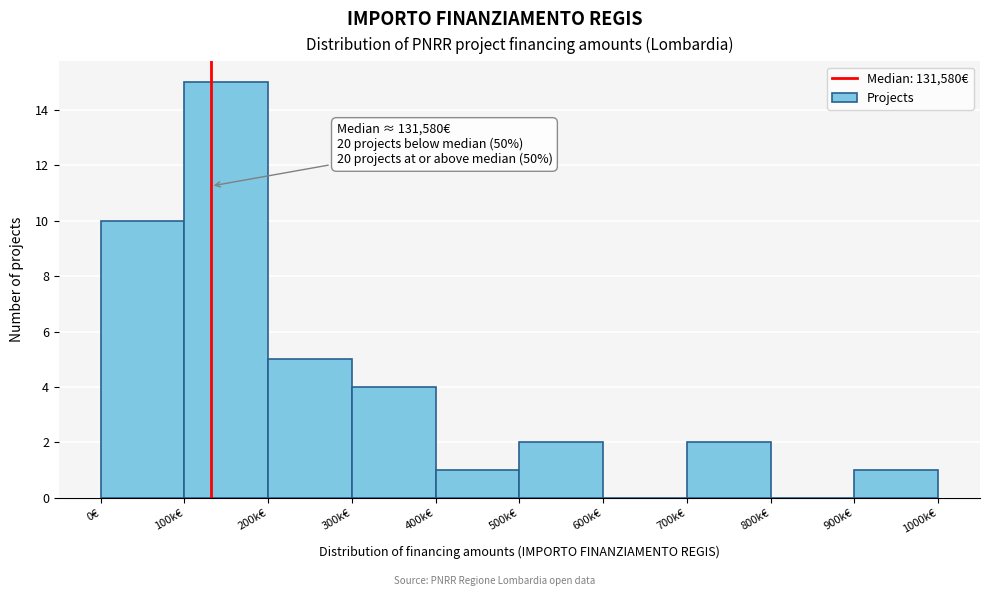

Reading right to left, transcribe all the data shown in this chart.

900k€=1	800k€=0	700k€=2	600k€=0	500k€=2	400k€=1	300k€=4	200k€=5	100k€=15	0€=10